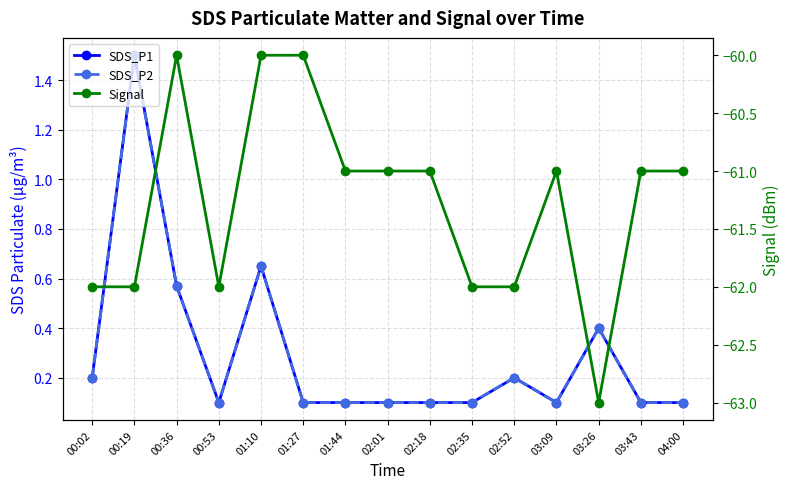

Where is the first local minimum for Signal?

00:53